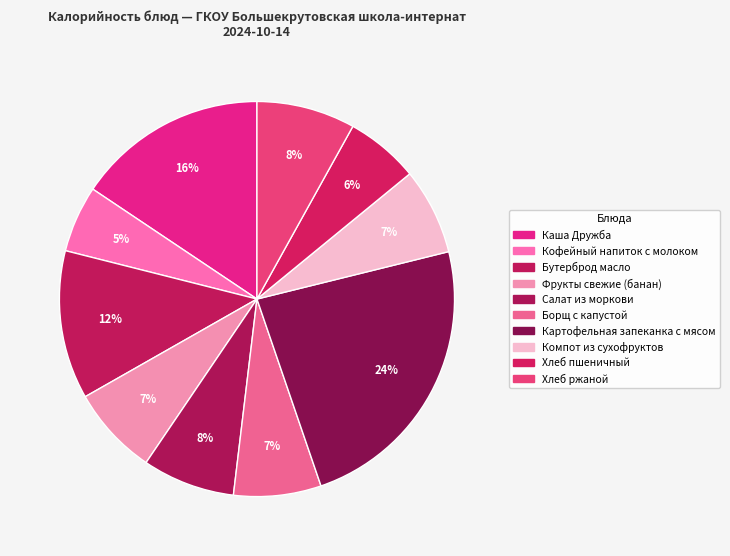

To the nearest percent, what is the average slice percentage?

10%